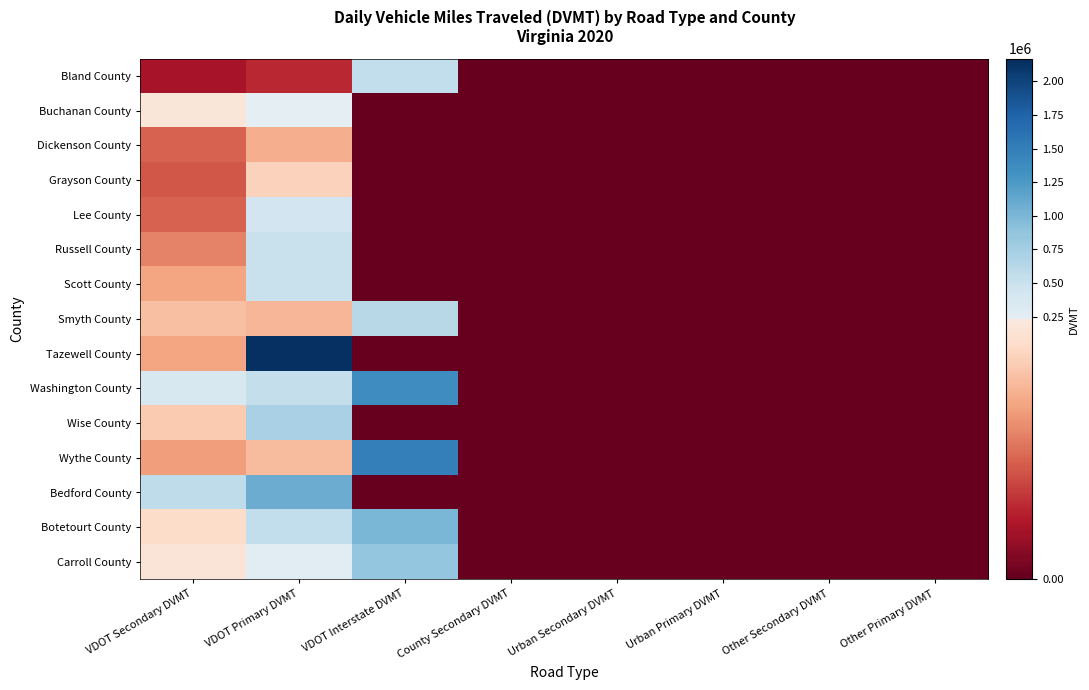

What is the total value across all series at VDOT Primary DVMT?

7803824.9